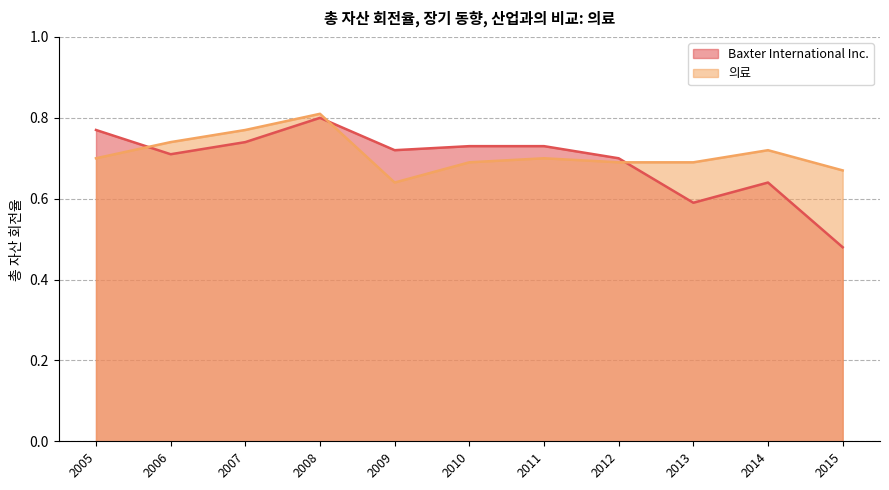

At which category is the sum across all series the highest?

2008